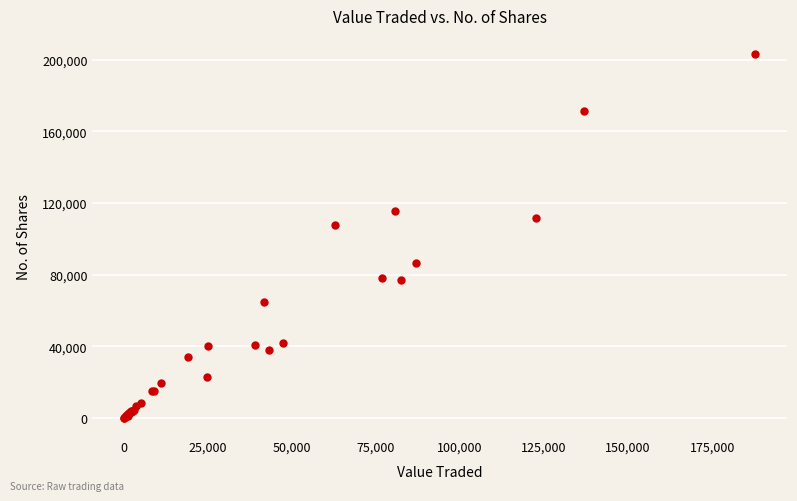

What Y value in the scatter plot is closest to 101521?

107672